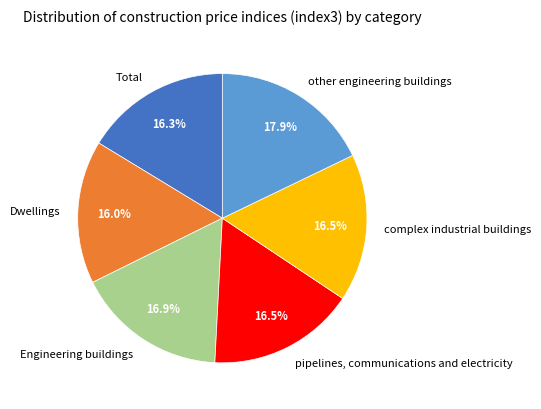

Does any single category account for the majority?

No